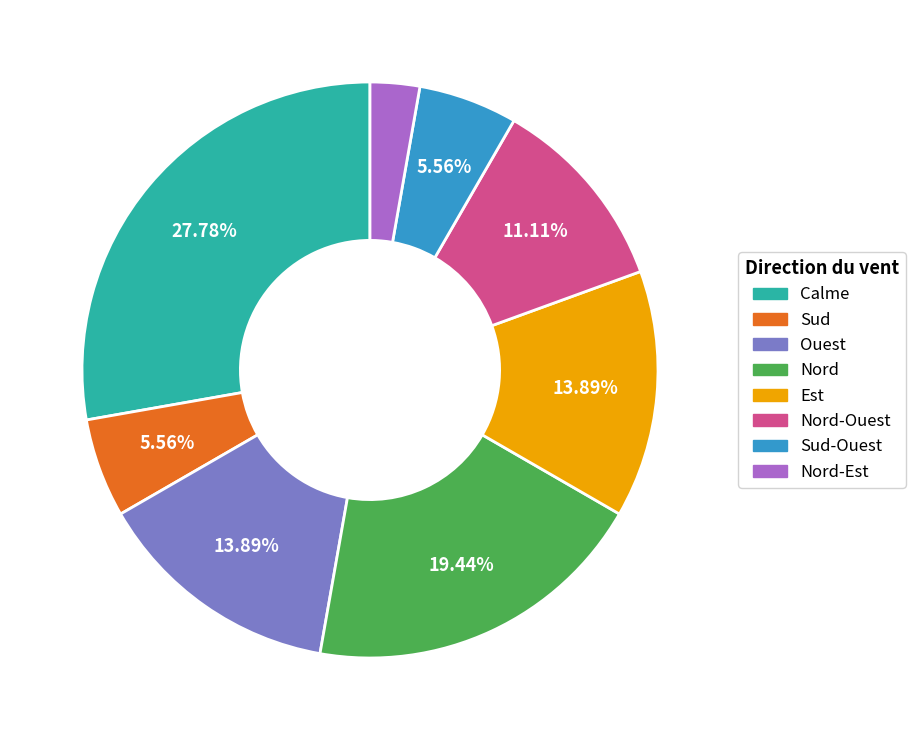

How many slices are in this pie chart?

8